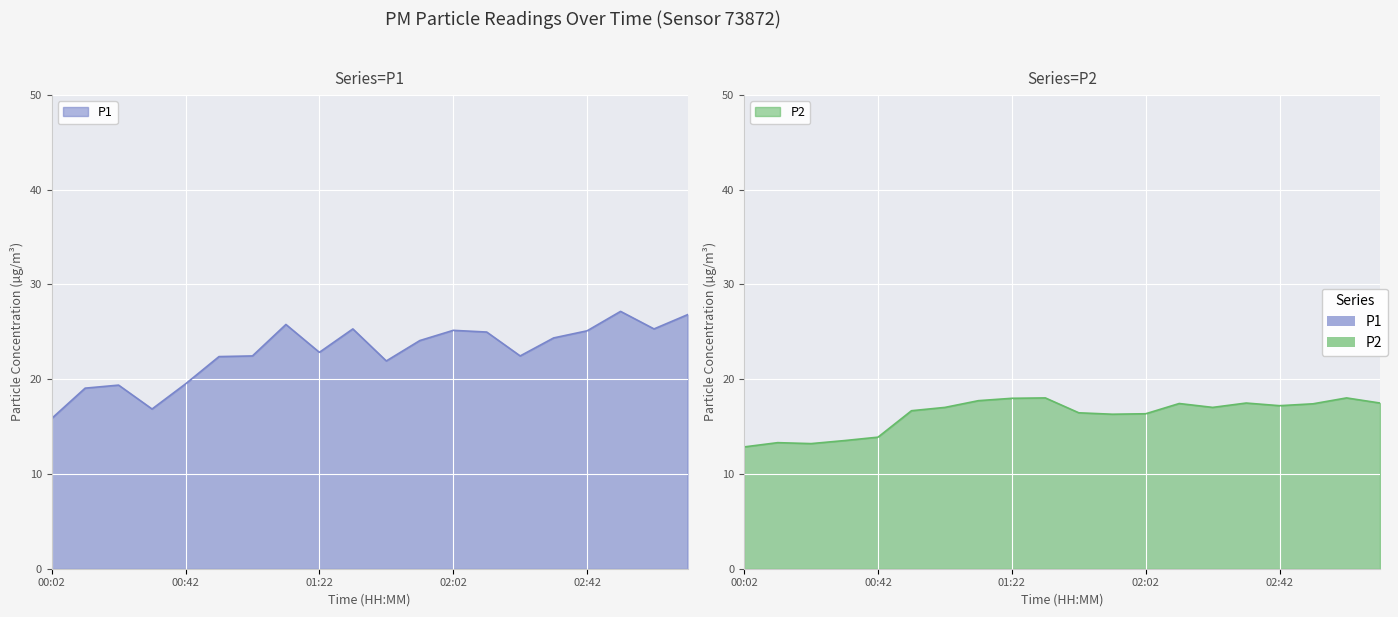

What is the label of the 16th point from the left?

02:32